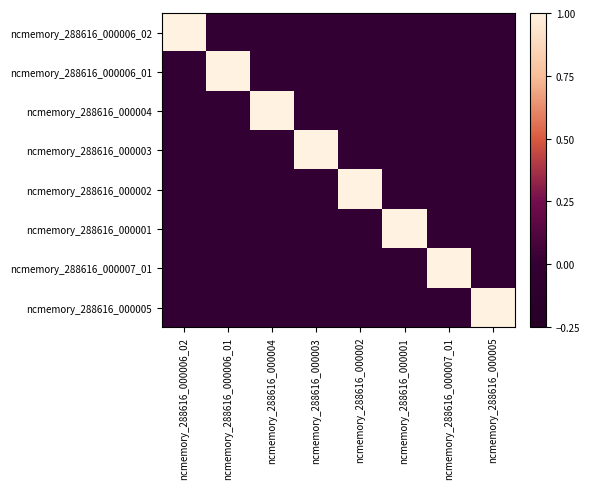

At how many categories does at least one series exceed 0?

8